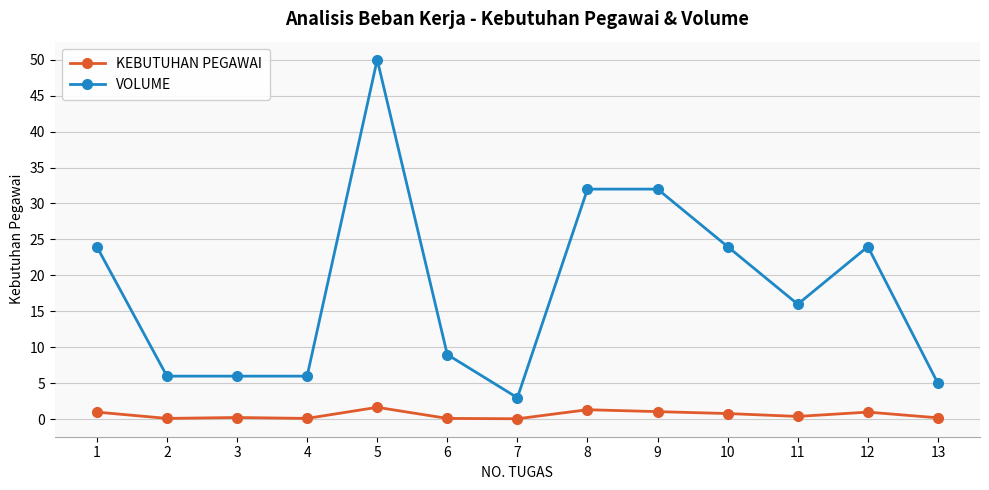

What is the difference between the maximum and minimum values in the VOLUME series?

47.0